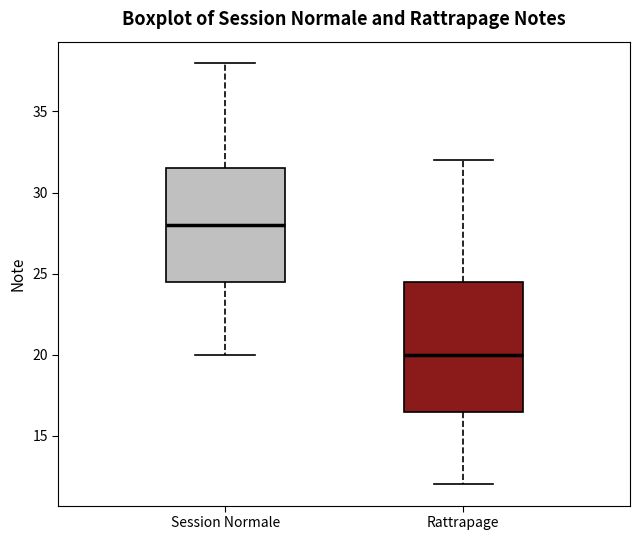

Reading left to right, read every box against the y-axis: the position of its median line, the range the box covers, and the ends of its whiskers. The values are not printed on the chart, so give them approximately, as read against the axis.

Session Normale: median 28.0, box 24.5 to 31.5, whiskers 20.0 to 38.0
Rattrapage: median 20.0, box 16.5 to 24.5, whiskers 12.0 to 32.0